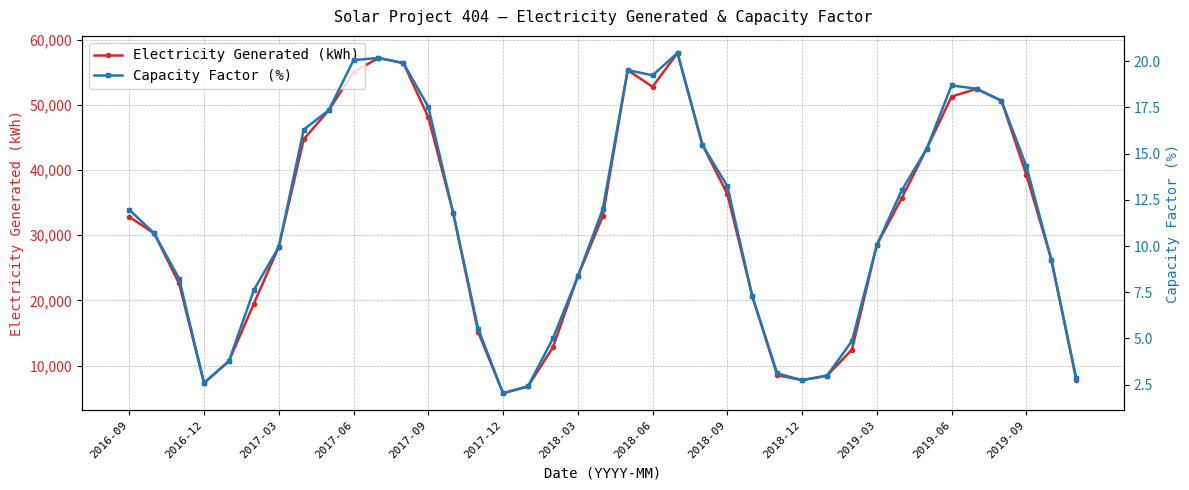

True or false: Electricity Generated (kWh) and Capacity Factor (%) intersect in this chart.

False